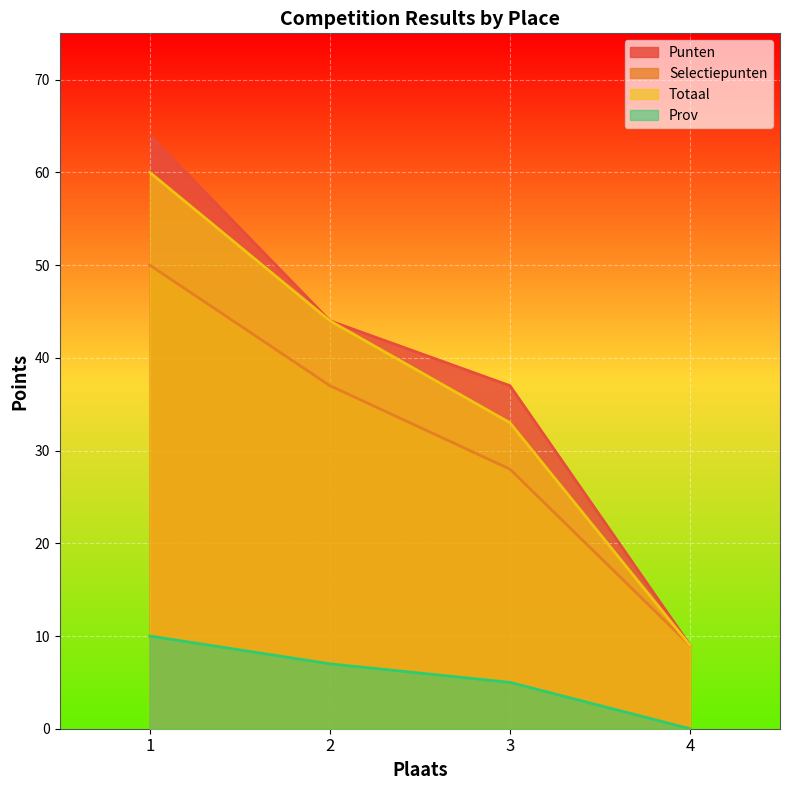

Is the value of Totaal at 4 greater than the value of Selectiepunten at 4?

No